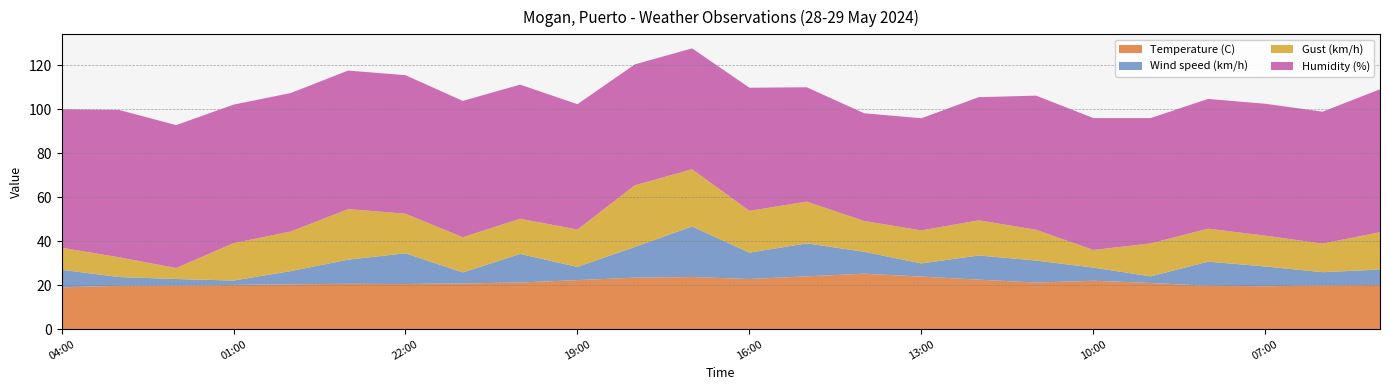

Reading left to right, transcribe all the data shown in this chart.

Temperature (C): 19.0	19.7	19.8	20.1	20.4	20.6	20.5	20.8	21.2	22.3	23.4	23.7	22.8	24.0	25.2	23.9	22.5	21.2	22.0	21.0	19.7	19.5	19.9	20.1
Wind speed (km/h): 8.0	4.0	3.0	2.0	6.0	11.0	14.0	5.0	13.0	6.0	14.0	23.0	12.0	15.0	10.0	6.0	11.0	10.0	6.0	3.0	11.0	9.0	6.0	7.0
Gust (km/h): 10.0	9.0	5.0	17.0	18.0	23.0	18.0	16.0	16.0	17.0	28.0	26.0	19.0	19.0	14.0	15.0	16.0	14.0	8.0	15.0	15.0	14.0	13.0	17.0
Humidity (%): 63.0	67.0	65.0	63.0	63.0	63.0	63.0	62.0	61.0	57.0	55.0	55.0	56.0	52.0	49.0	51.0	56.0	61.0	60.0	57.0	59.0	60.0	60.0	65.0